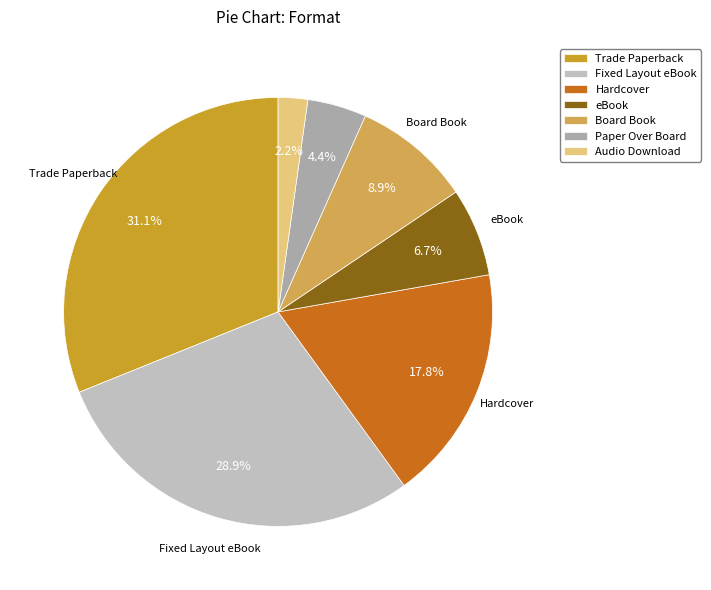

Count the number of slices in the pie.

7